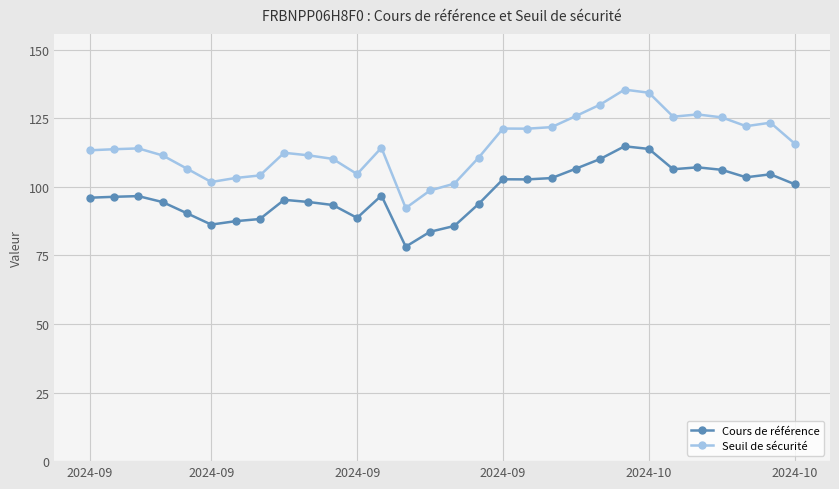

What is the average value of the Seuil de sécurité series?

115.1